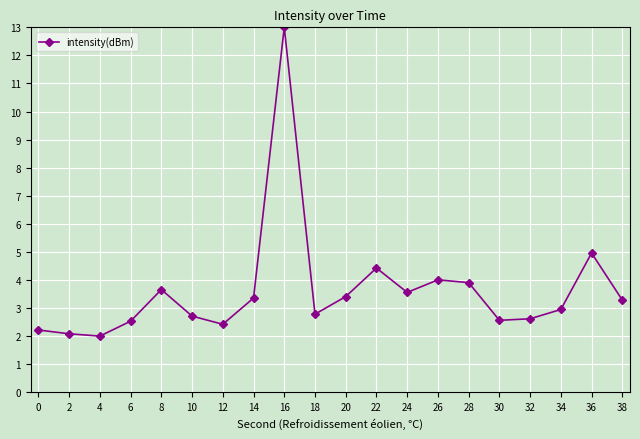

What is the smallest value displayed?

2.0